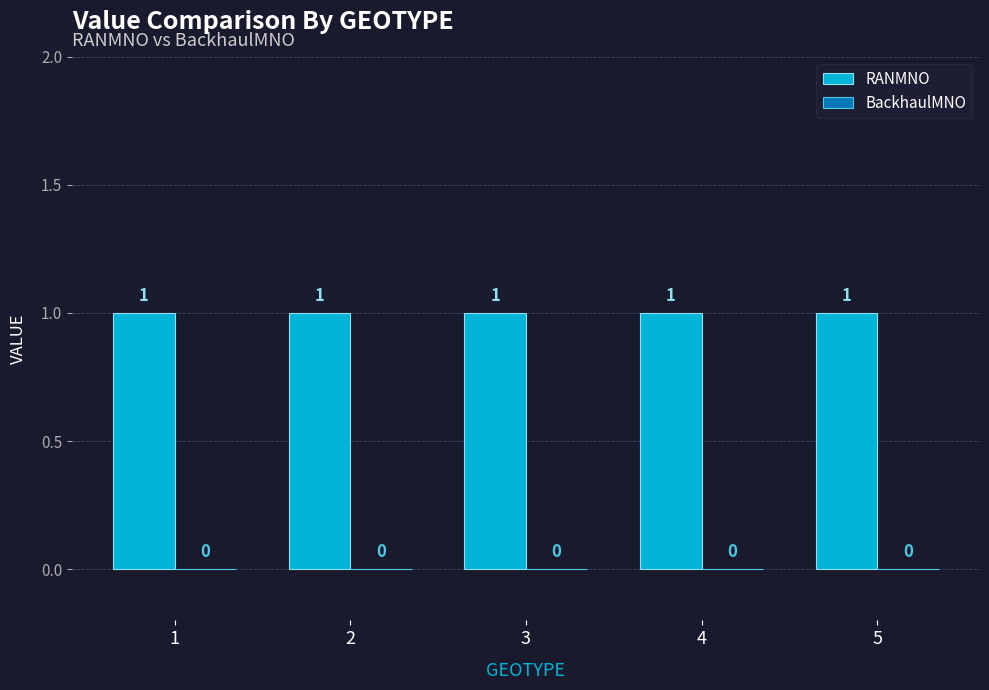

List the labels in order of BackhaulMNO value, smallest first.

1, 2, 3, 4, 5